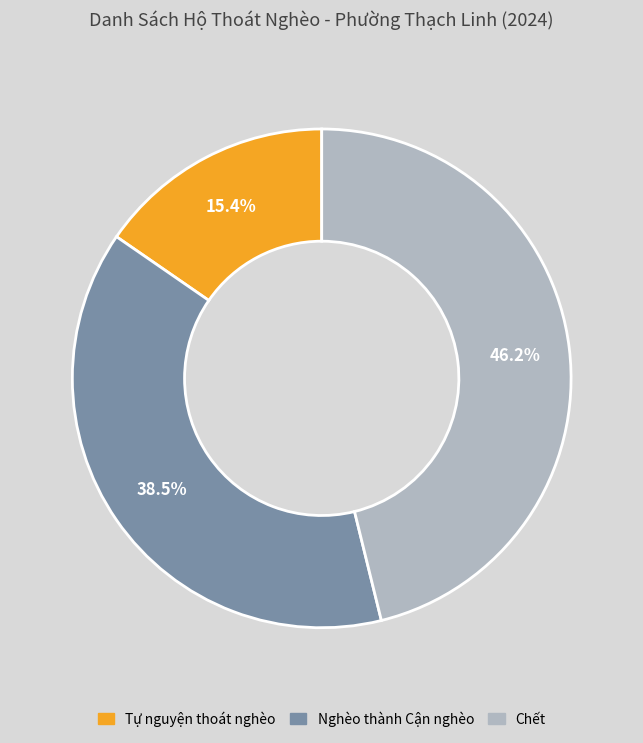

Combined, do Tự nguyện thoát nghèo and Chết account for over 50%?

Yes